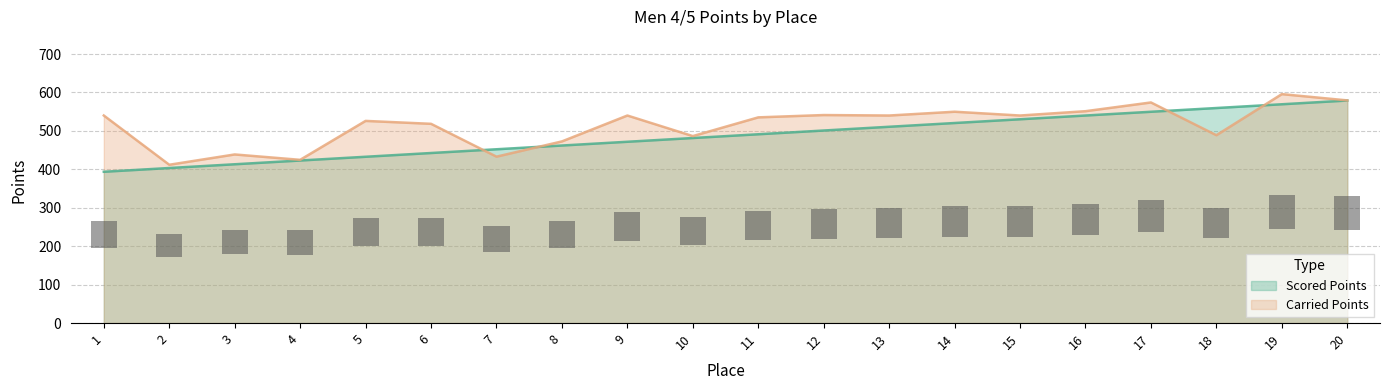

What is the sum of the Scored Points values at 13 and 12?

1011.7